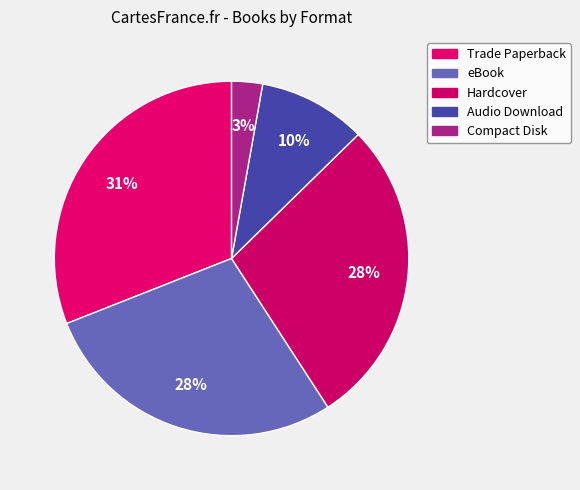

Which category has the biggest portion of the pie?

Trade Paperback